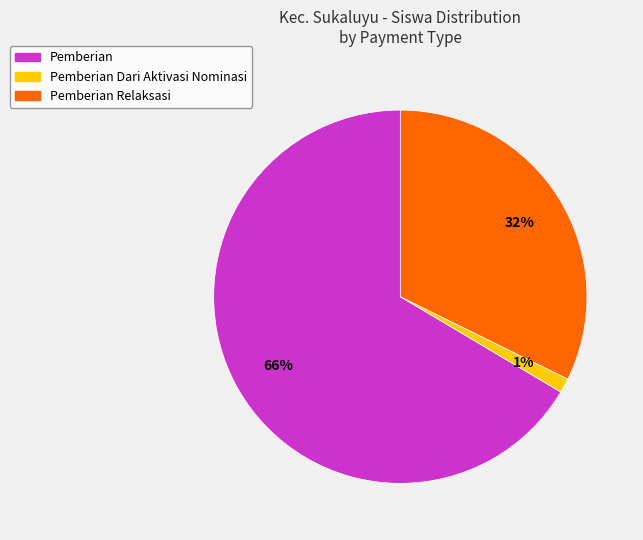

To the nearest percent, what is the average slice percentage?

33%